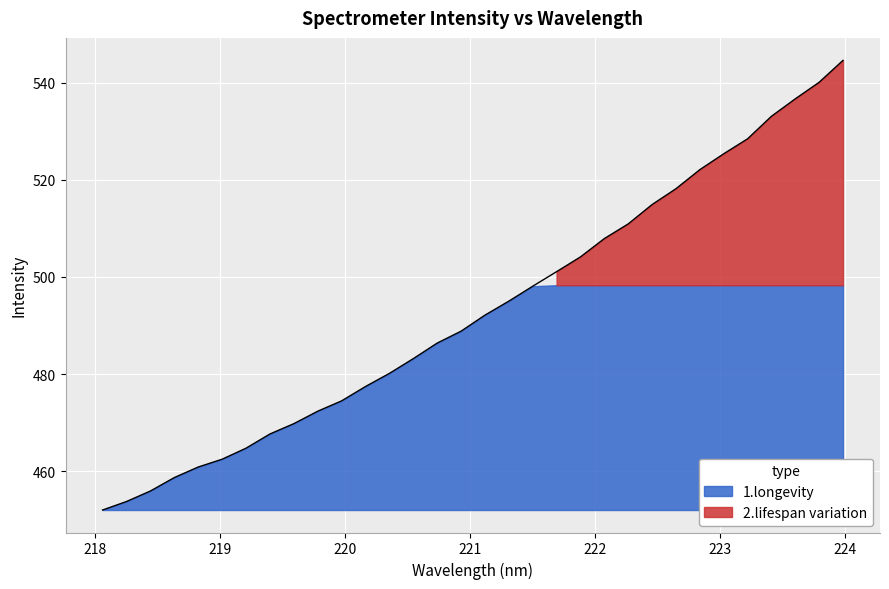

At which label is the value closest to 498?

221.4993